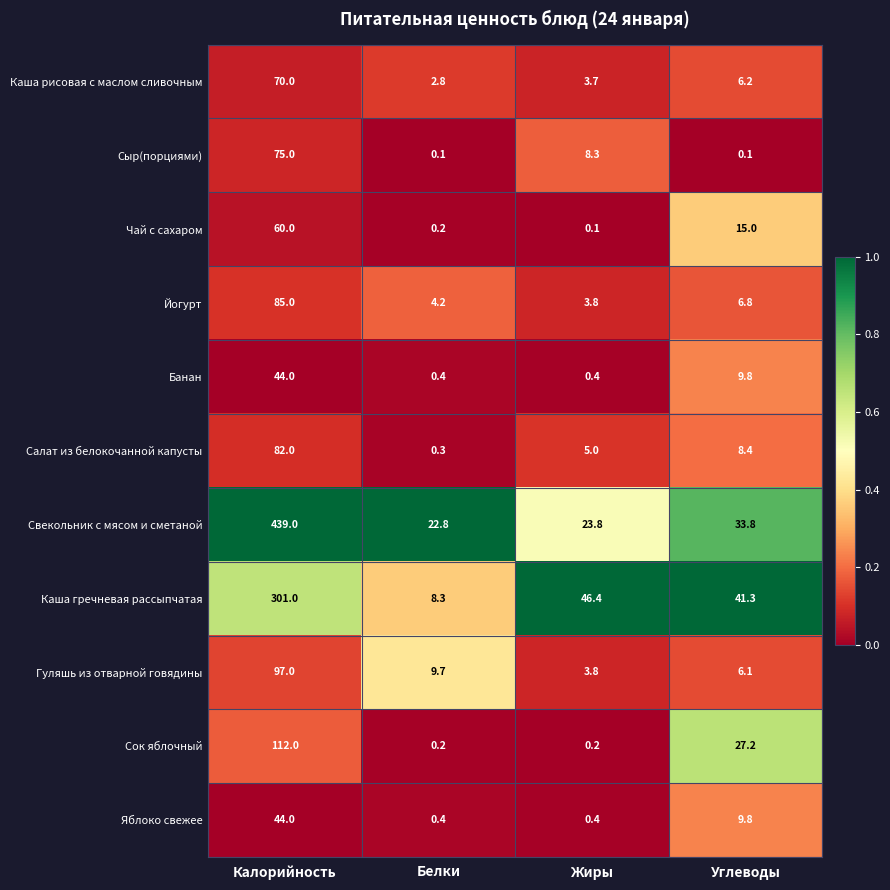

Is it true that Салат из белокочанной капусты equals 37.5 at Калорийность?

False